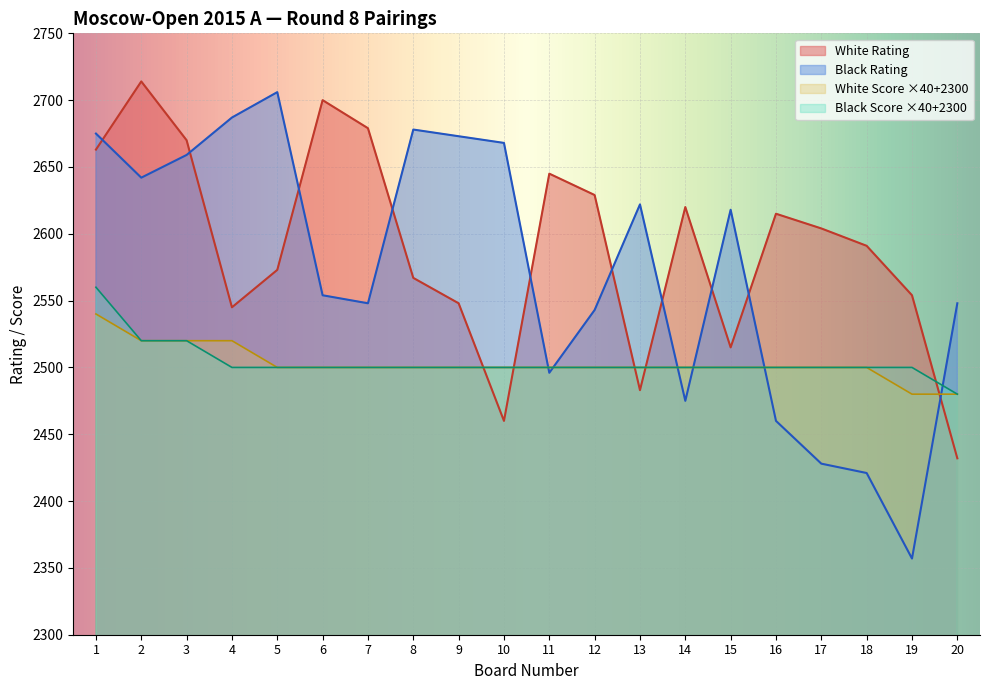

What are all the series names shown in the legend?

White Rating, Black Rating, White Score ×40+2300, Black Score ×40+2300